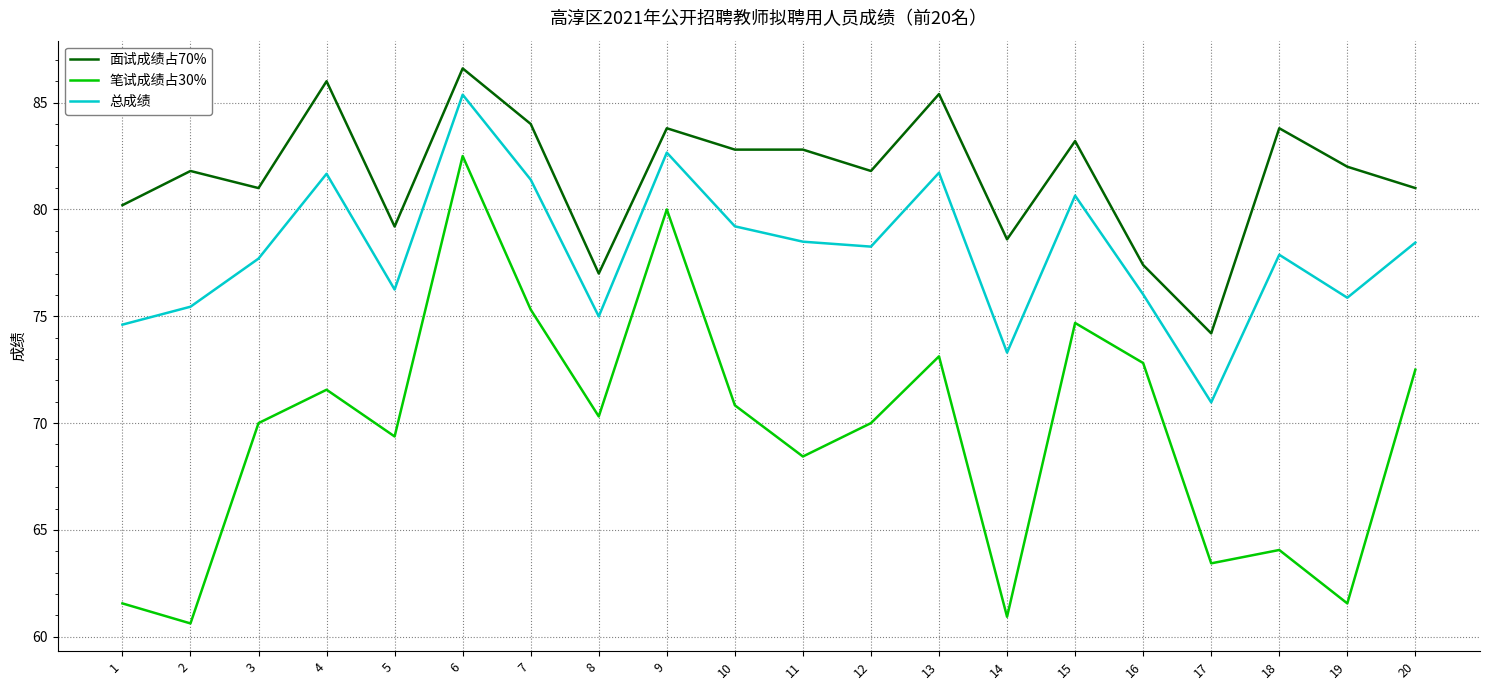

At which category does 总成绩 reach its first local peak?

4